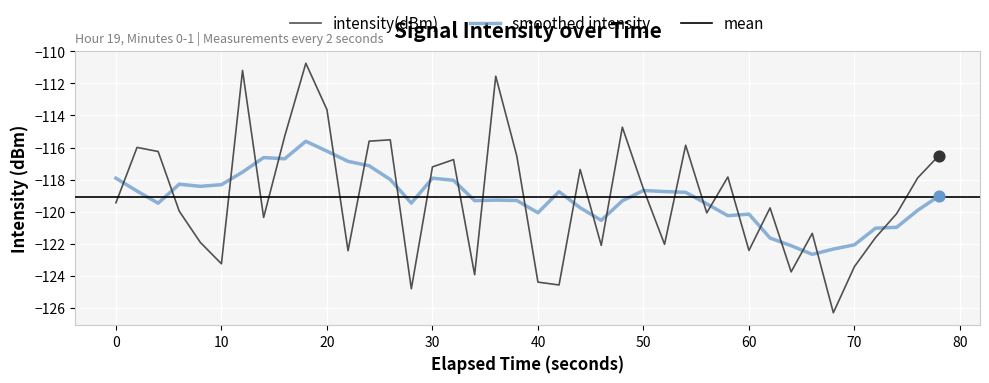

What is the lowest value of the intensity(dBm) series?

-126.3